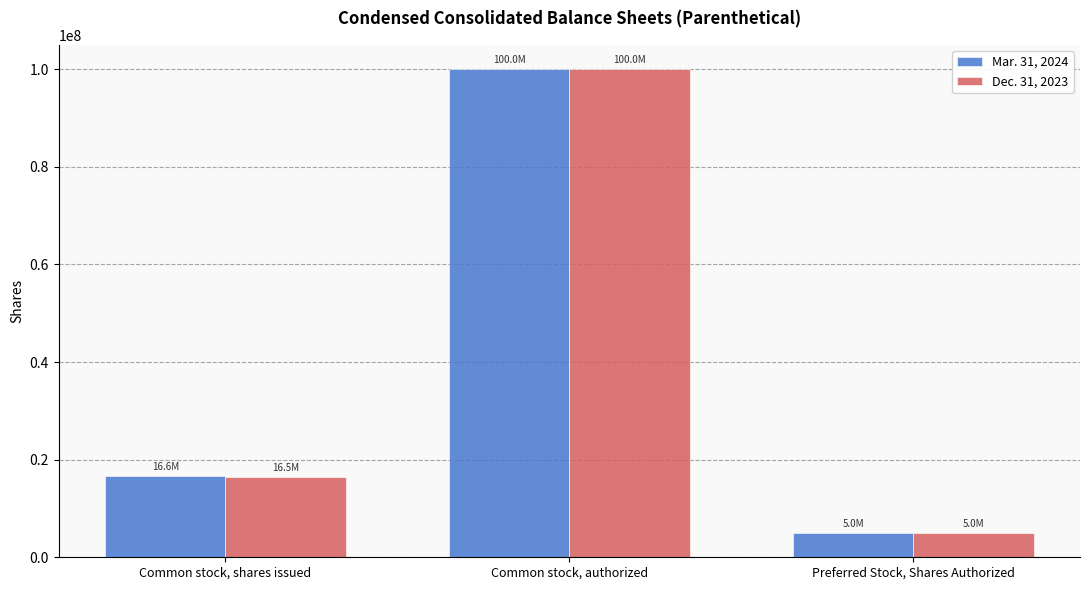

What is the total value across all series at Preferred Stock, Shares Authorized?

10000000